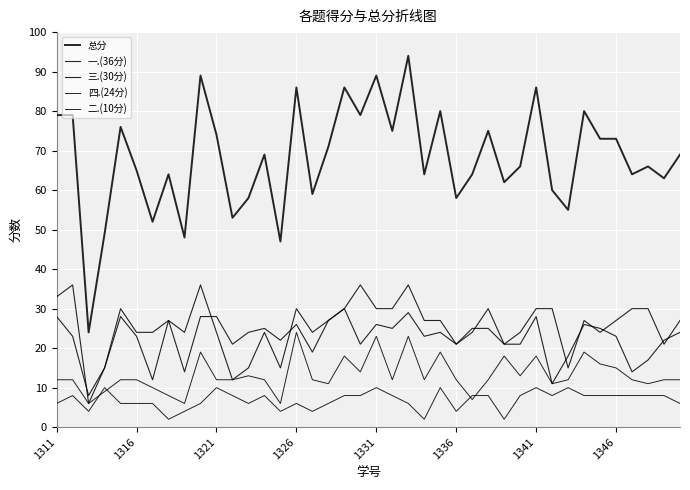

True or false: 二.(10分) and 一.(36分) cross at least once.

False